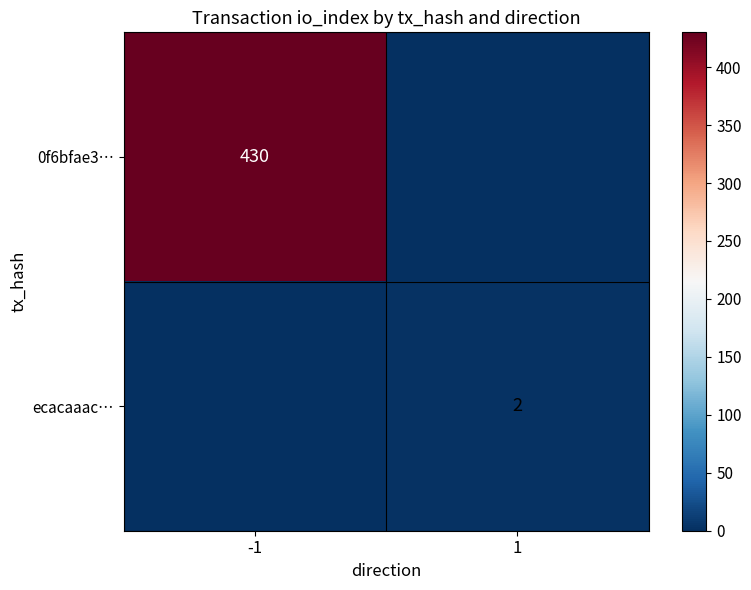

Is it true that ecacaaac… equals 3 at 1?

False